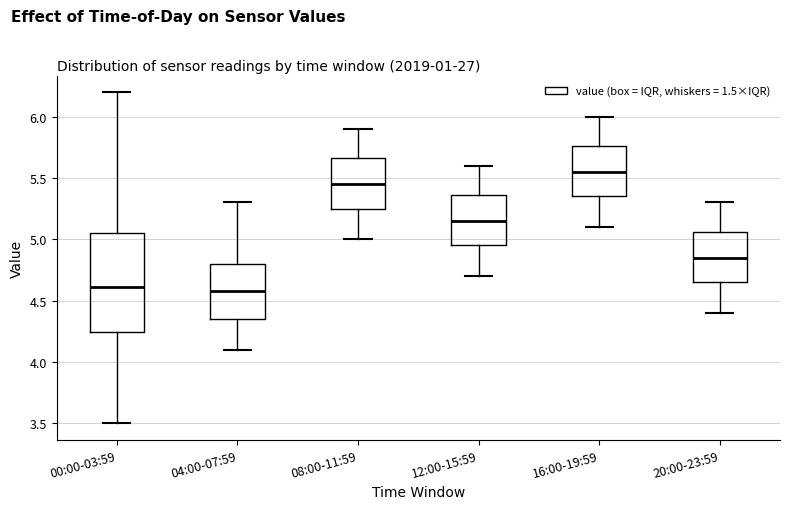

Which box is the tallest, from its lower edge to its upper edge?

00:00-03:59